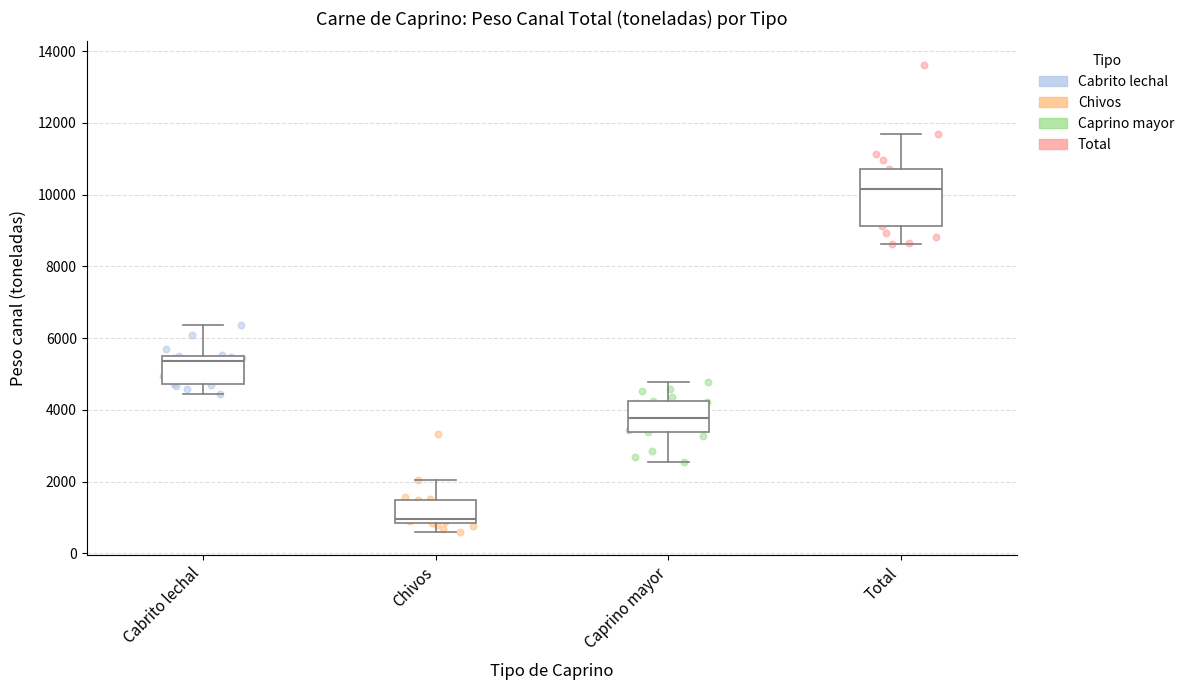

Reading left to right, read every box against the y-axis: the position of its median line, the range the box covers, and the ends of its whiskers. The values are not printed on the chart, so give them approximately, as read against the axis.

Cabrito lechal: median 5400, box 4800 to 5600, whiskers 4400 to 6400
Chivos: median 1000, box 800 to 1400, whiskers 600 to 2000
Caprino mayor: median 3800, box 3400 to 4200, whiskers 2600 to 4800
Total: median 10200, box 9200 to 10800, whiskers 8600 to 11600